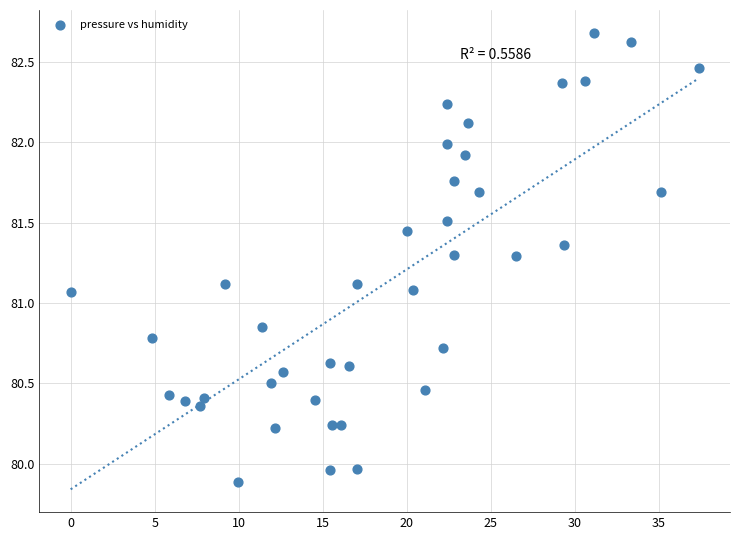

What is the range of Y values (max minus min)?

2.8